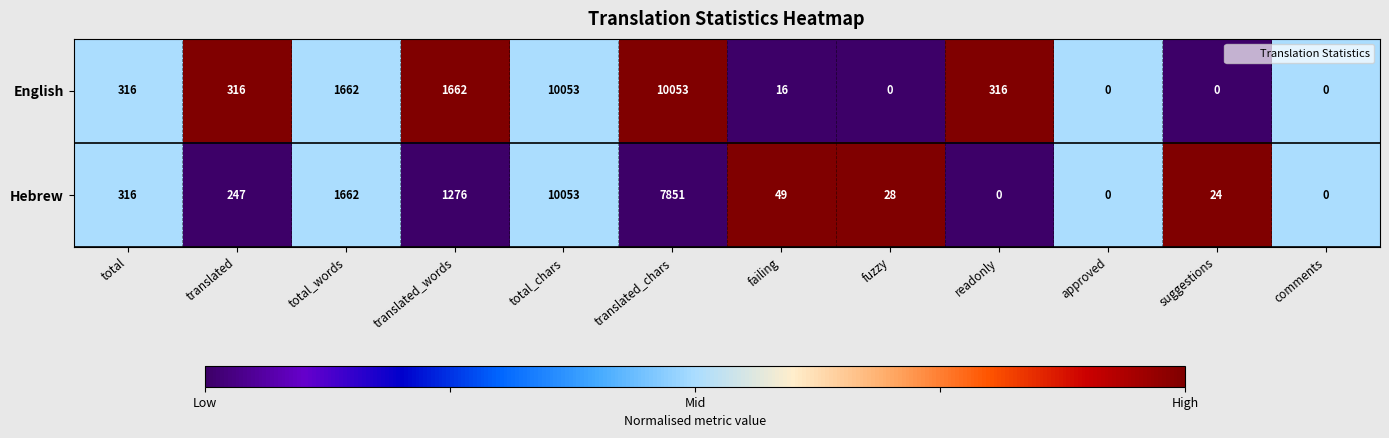

Rank the series by their average value, from lowest to highest.

Hebrew, English